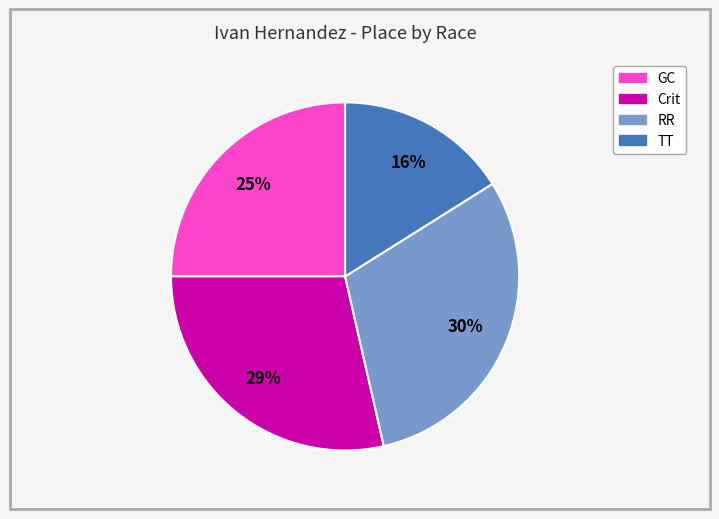

Does any single category account for the majority?

No